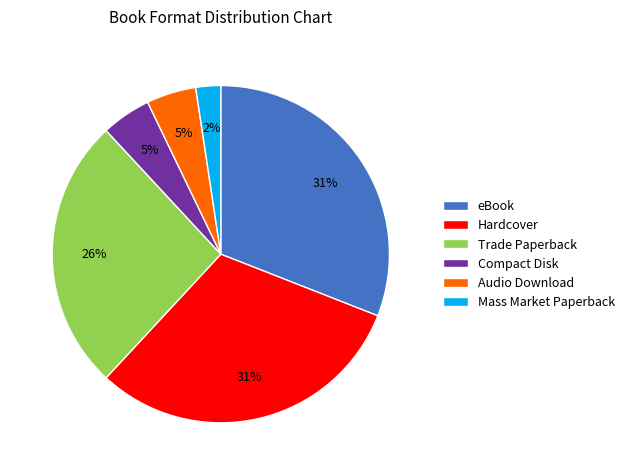

Approximately how many times larger is the value at eBook compared to Hardcover?

1.0